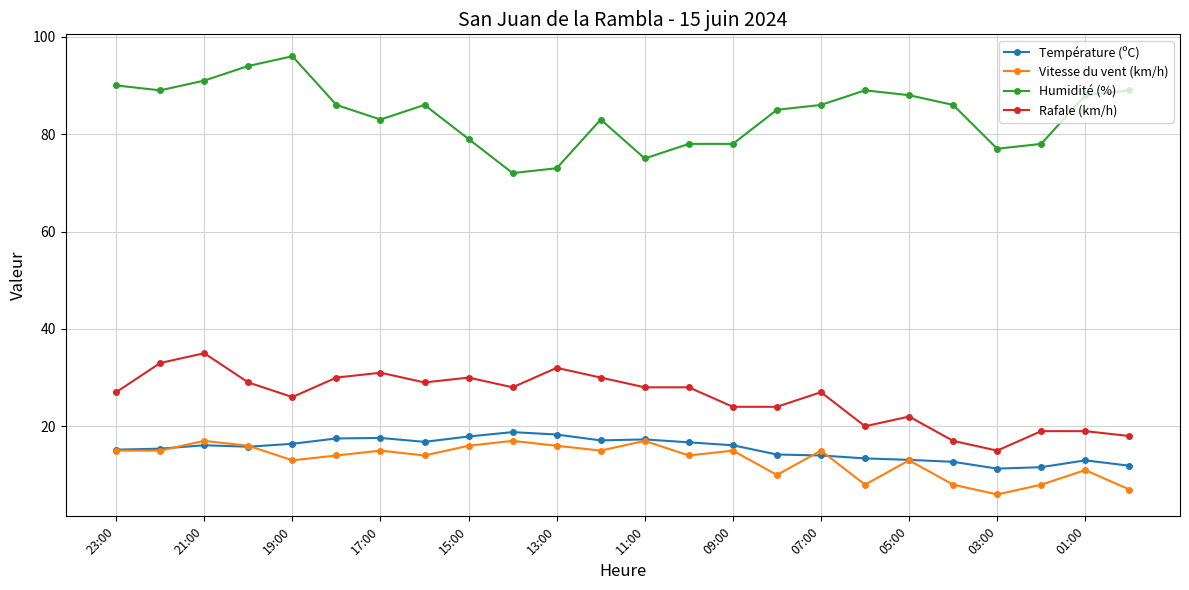

What is the maximum value shown in the chart?

96.0